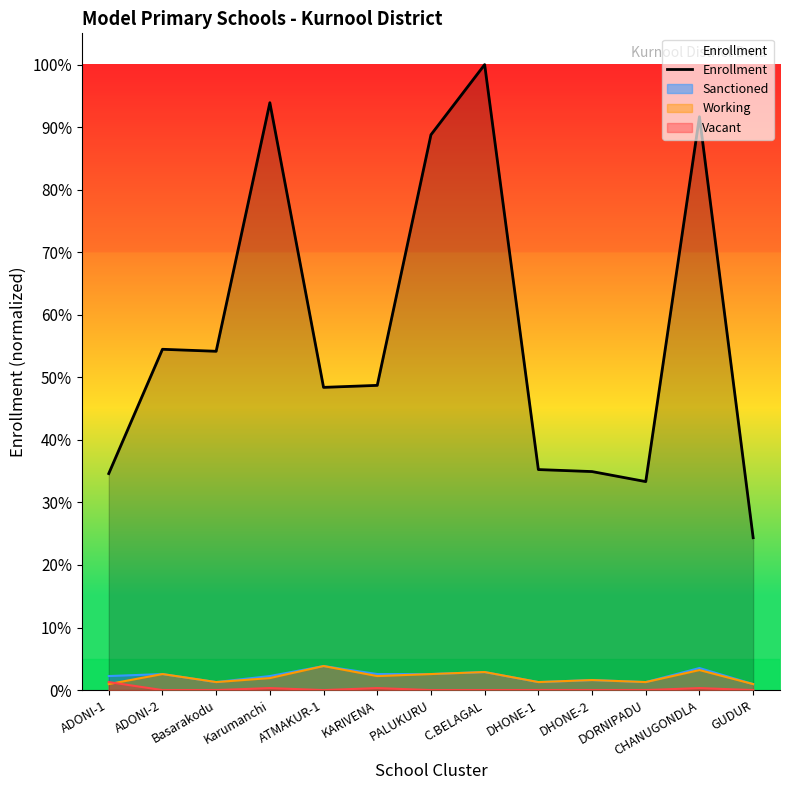

What position from the left is GUDUR?

13